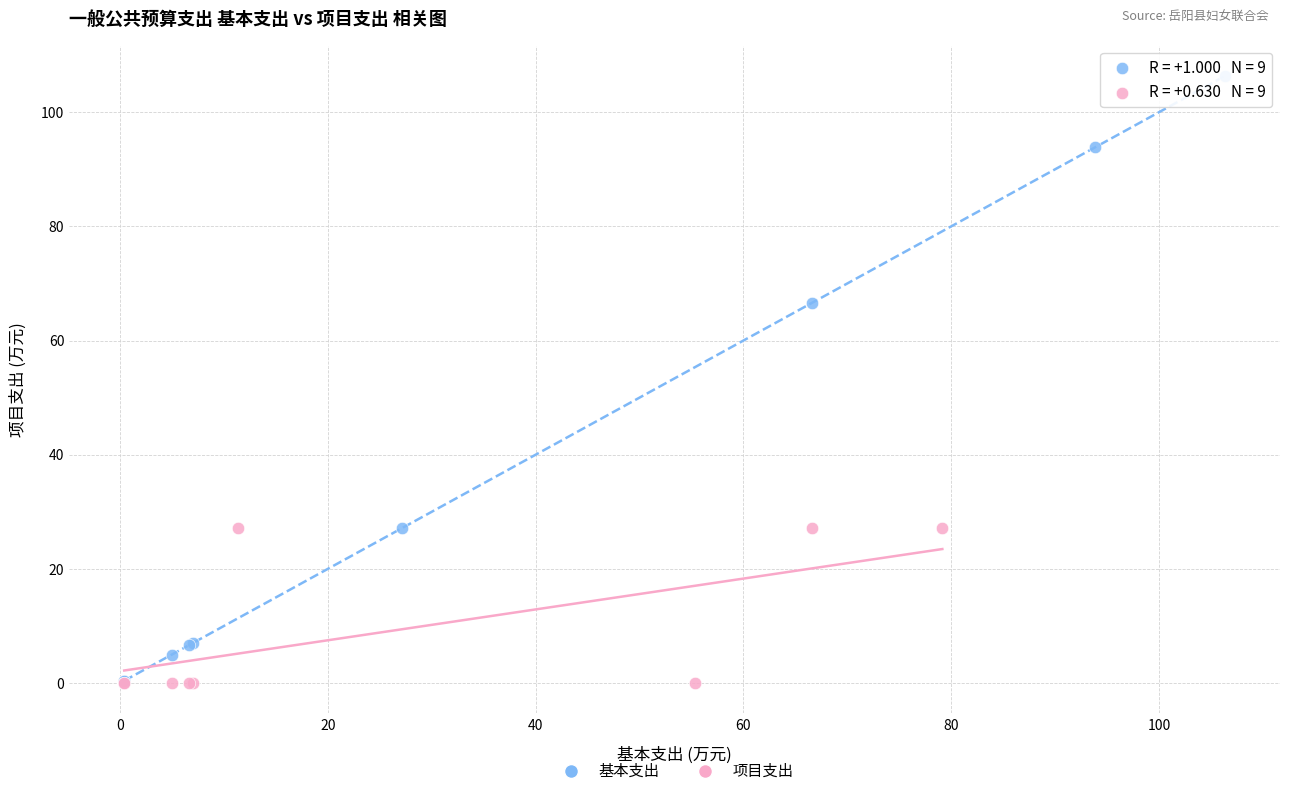

Which series reaches the maximum Y coordinate?

基本支出